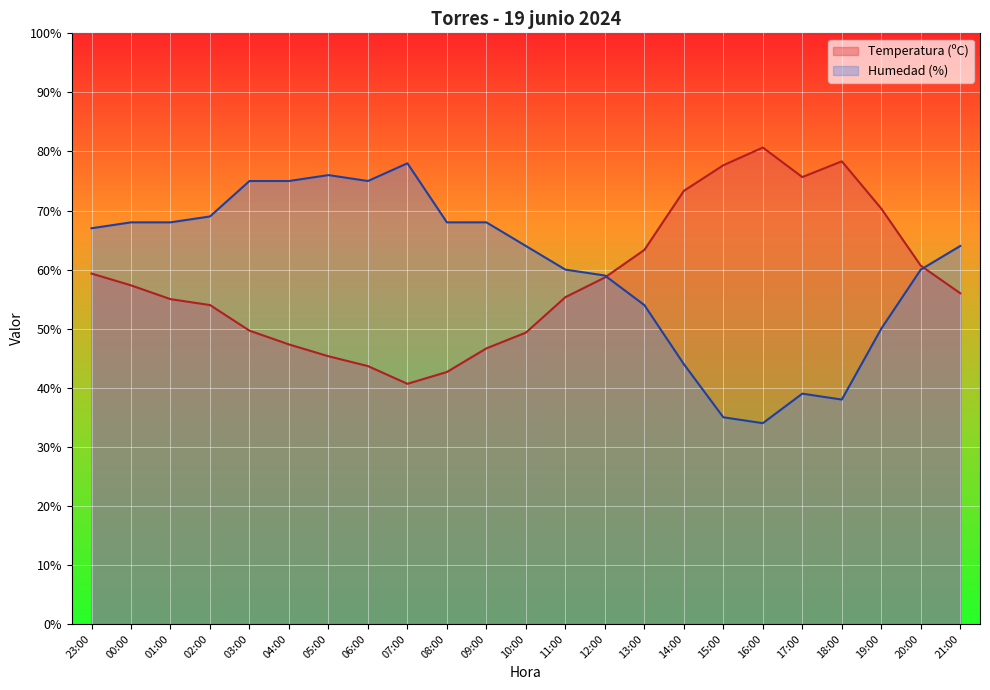

What are all the series names shown in the legend?

Temperatura (ºC), Humedad (%)